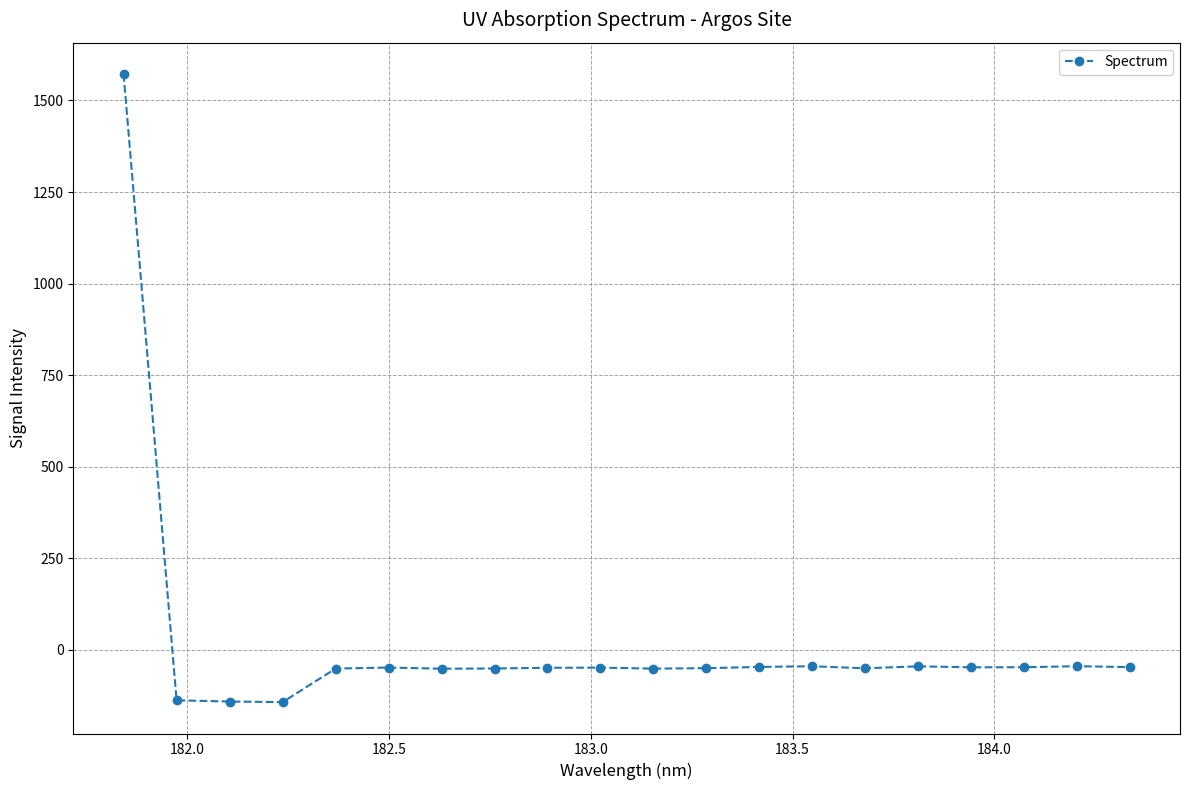

What is the difference between the second highest and second lowest values?

96.5